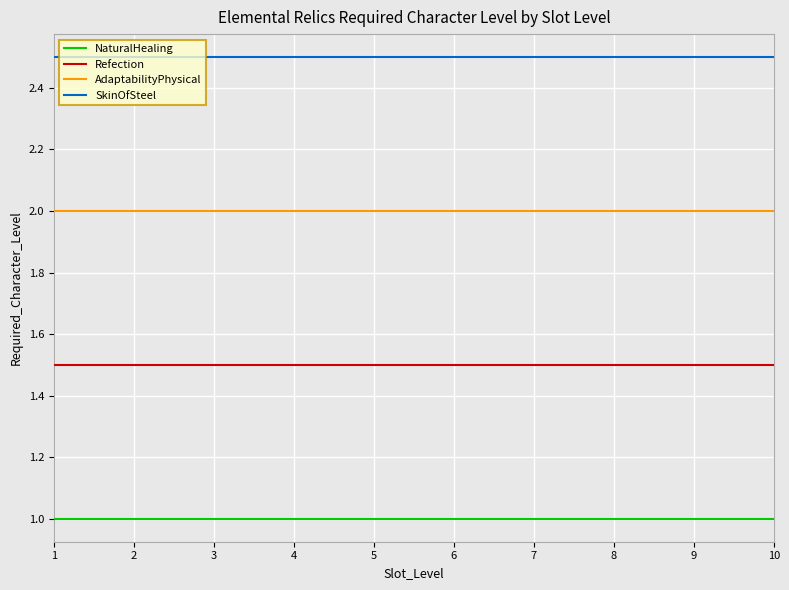

Rank the series at 6 from highest to lowest value.

SkinOfSteel, AdaptabilityPhysical, Refection, NaturalHealing